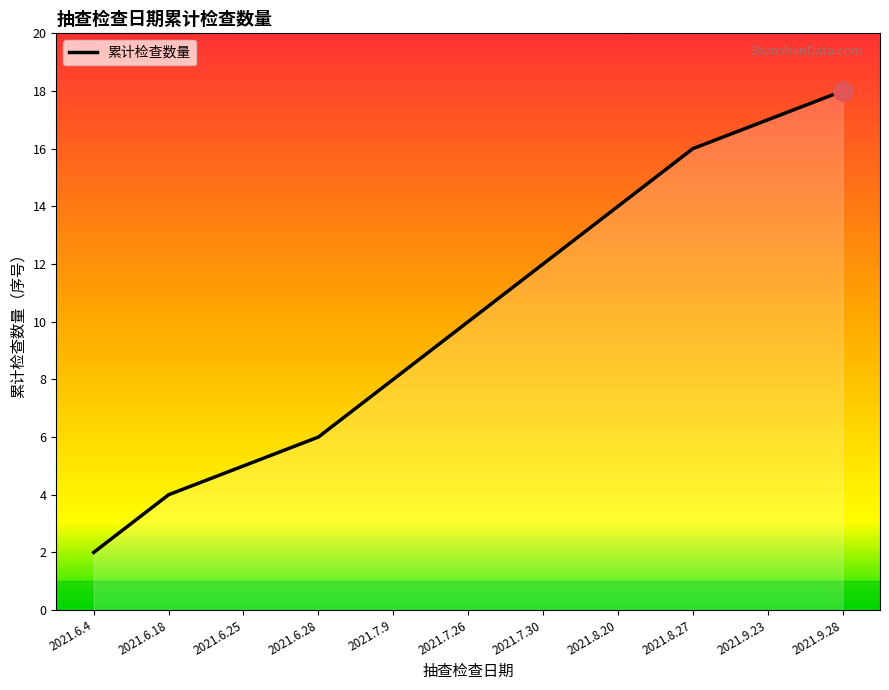

What is the sum of the values at 2021.8.20 and 2021.8.27?

30